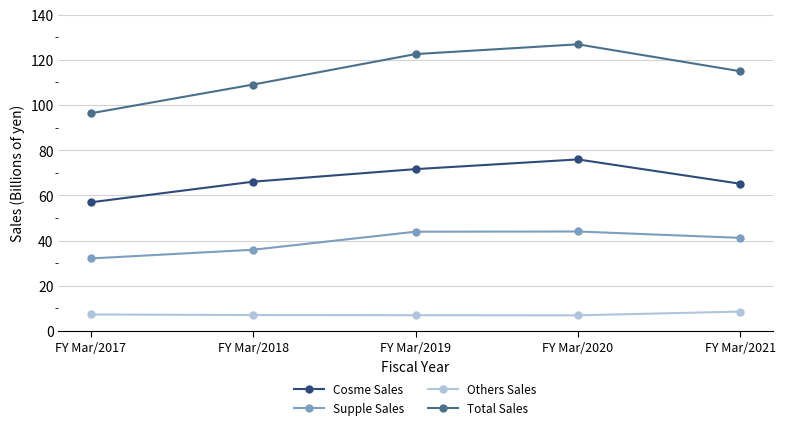

What is the difference between the Cosme Sales values at FY Mar/2020 and FY Mar/2017?

19.0